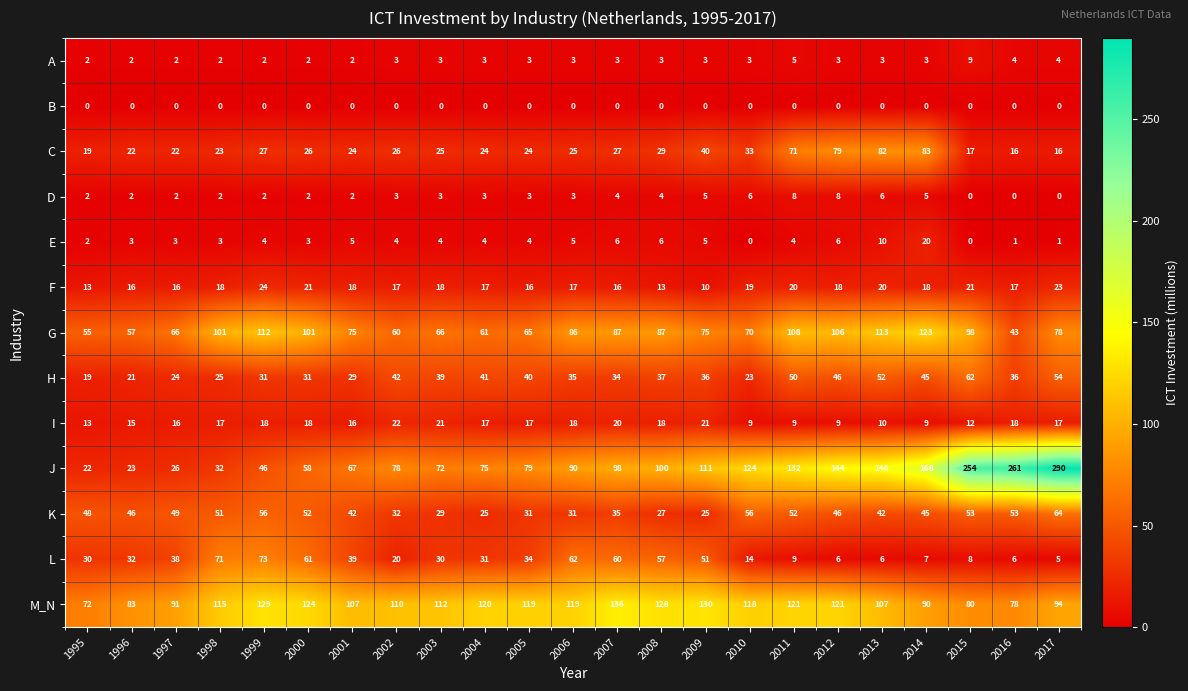

Count the number of categories in the chart.

23